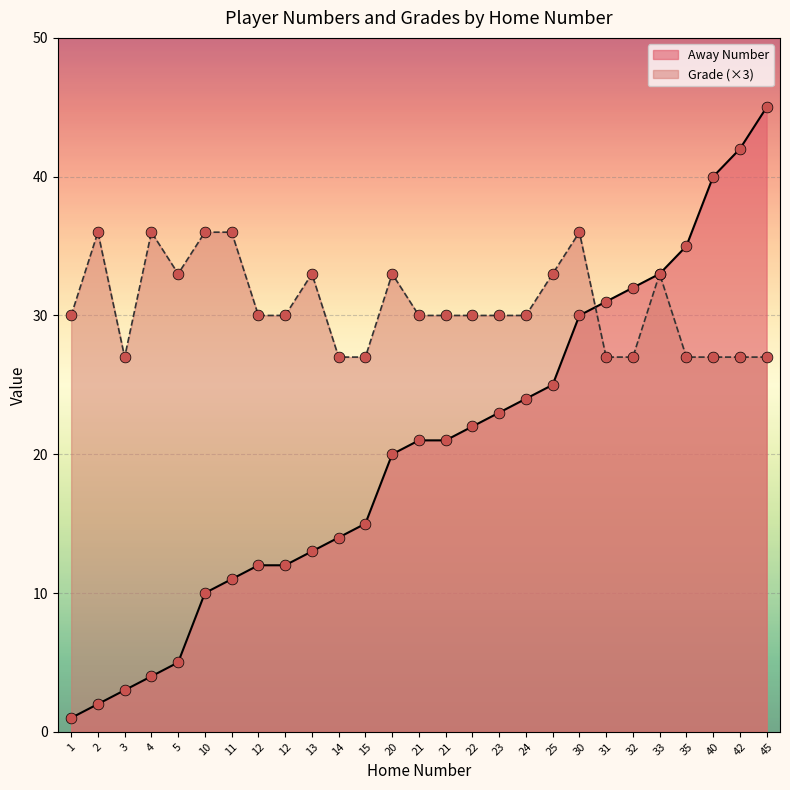

Is the value of Away Number at 35 greater than the value of Grade at 3?

Yes